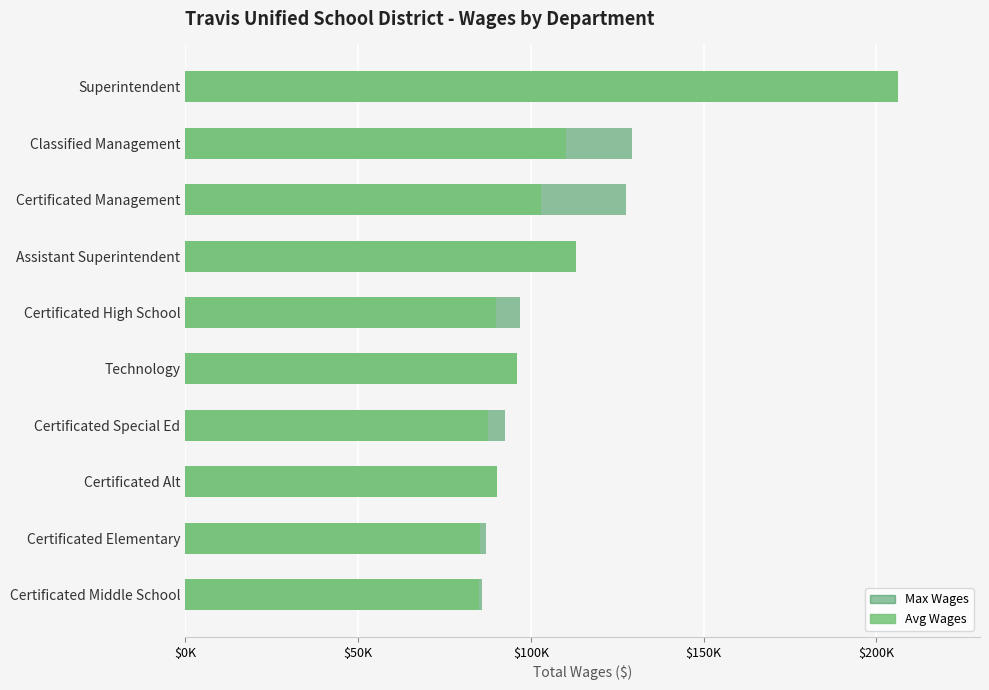

What is the value of the Max Wages bar at the 1st from the left?

206195